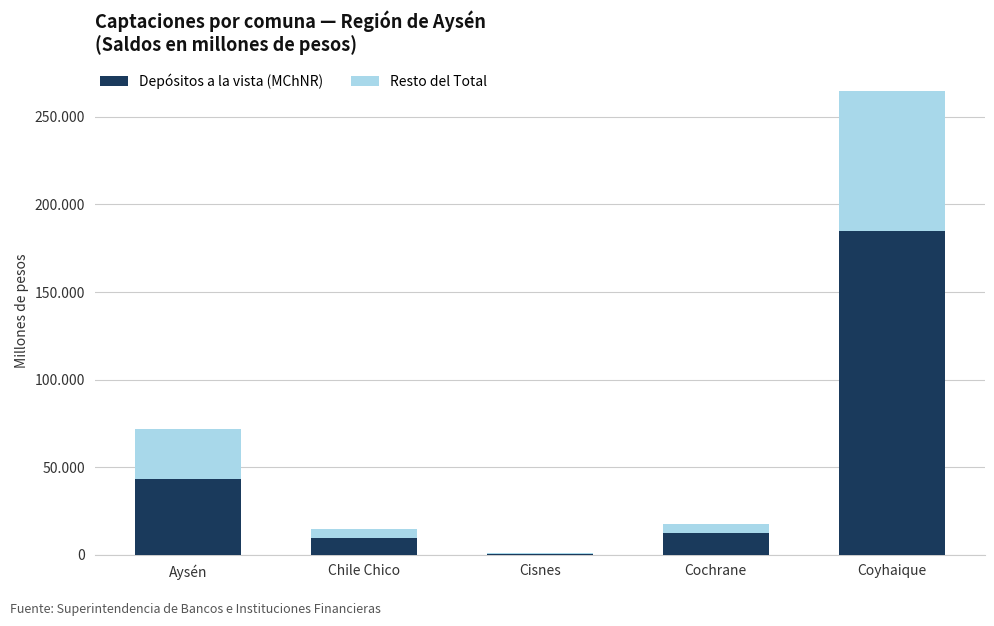

List the labels in order of Resto del Total value, largest first.

Coyhaique, Aysén, Chile Chico, Cochrane, Cisnes